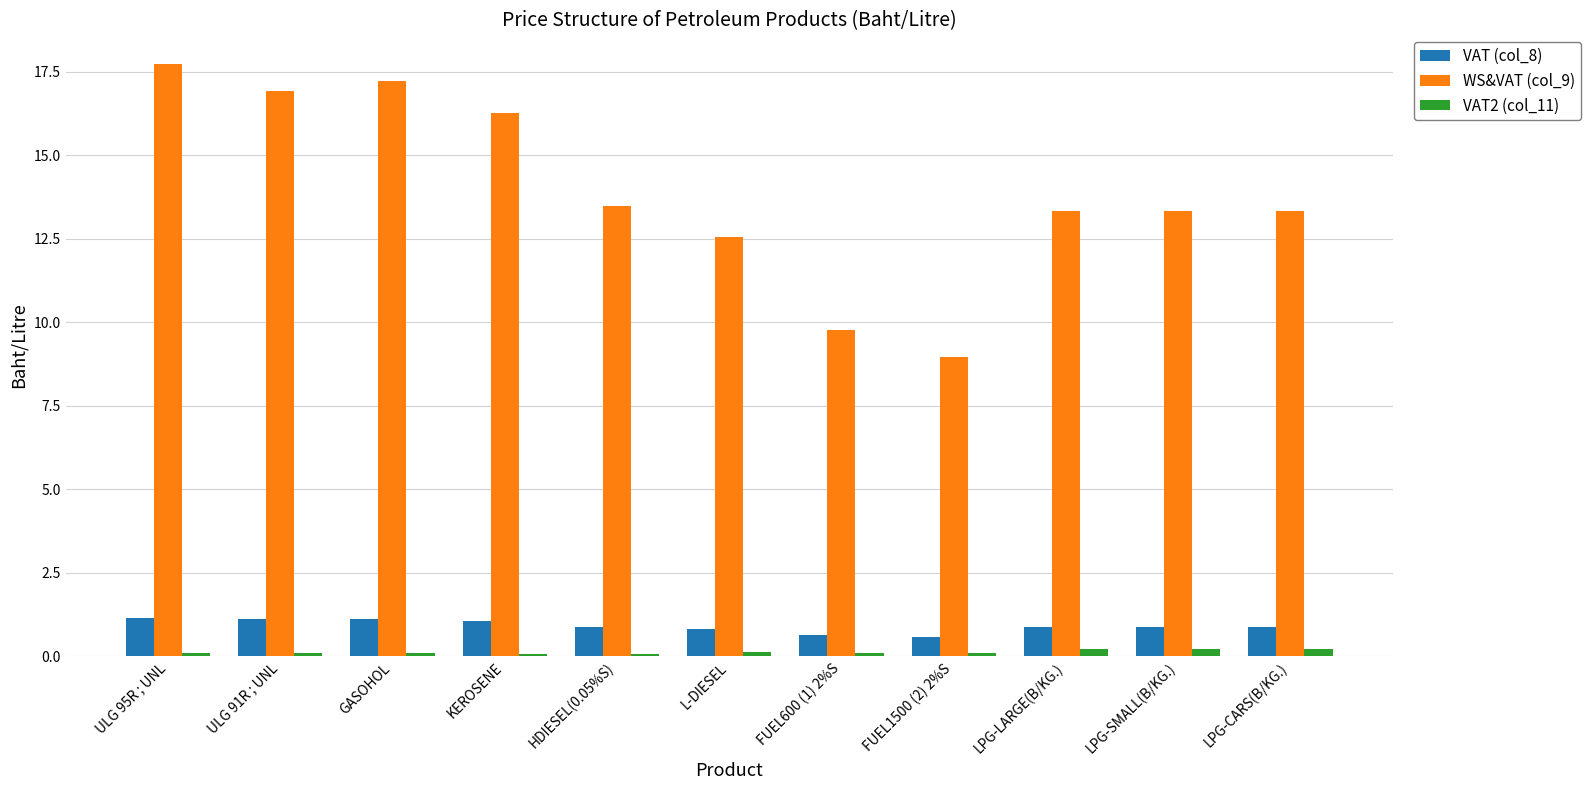

What is the value of the VAT2 (col_11) bar at the 6th from the left?

0.1